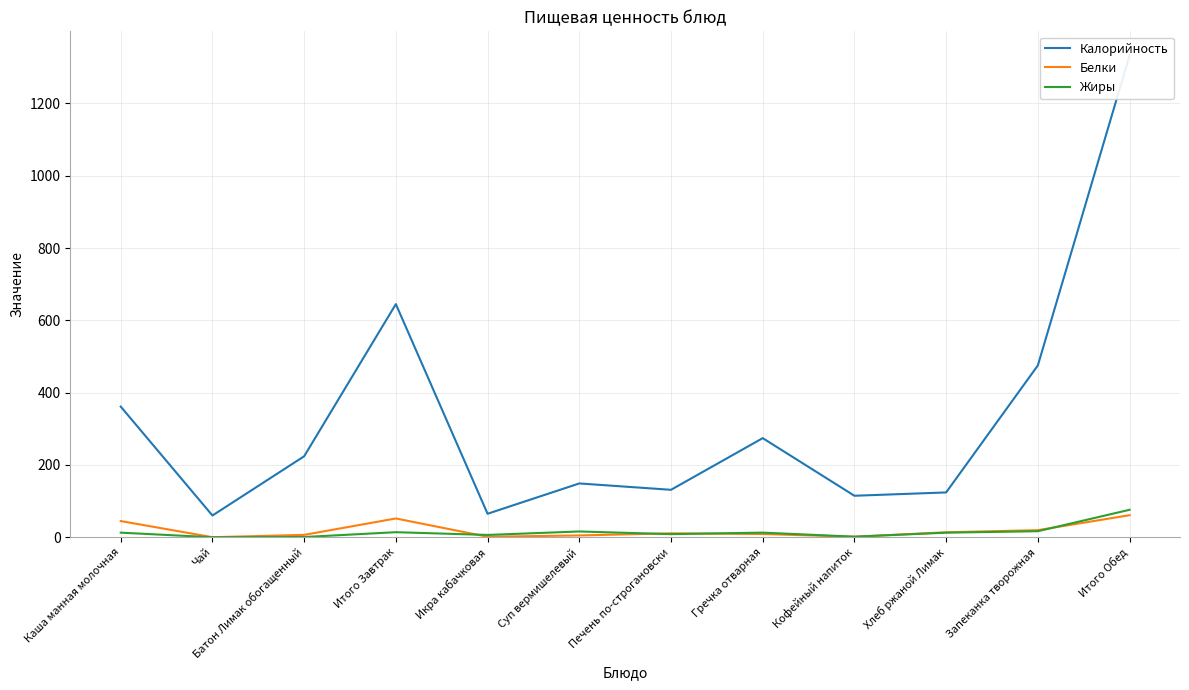

Reading left to right, transcribe all the data shown in this chart.

Калорийность: Каша манная молочная=361.5	Чай=60.1	Батон Лимак обогащенный=224.0	Итого Завтрак=645.0	Икра кабачковая=65.0	Суп вермишелевый=148.9	Печень по-строгановски=131.2	Гречка отварная=274.2	Кофейный напиток=114.8	Хлеб ржаной Лимак=124.0	Запеканка творожная=475.3	Итого Обед=1333.0
Белки: Каша манная молочная=44.8	Чай=0.1	Батон Лимак обогащенный=6.6	Итого Завтрак=52.0	Икра кабачковая=1.4	Суп вермишелевый=5.0	Печень по-строгановски=10.9	Гречка отварная=9.0	Кофейный напиток=1.4	Хлеб ржаной Лимак=13.8	Запеканка творожная=19.6	Итого Обед=61.0
Жиры: Каша манная молочная=12.7	Чай=0.0	Батон Лимак обогащенный=0.6	Итого Завтрак=14.0	Икра кабачковая=6.4	Суп вермишелевый=16.0	Печень по-строгановски=8.6	Гречка отварная=12.8	Кофейный напиток=1.6	Хлеб ржаной Лимак=12.6	Запеканка творожная=16.7	Итого Обед=76.0